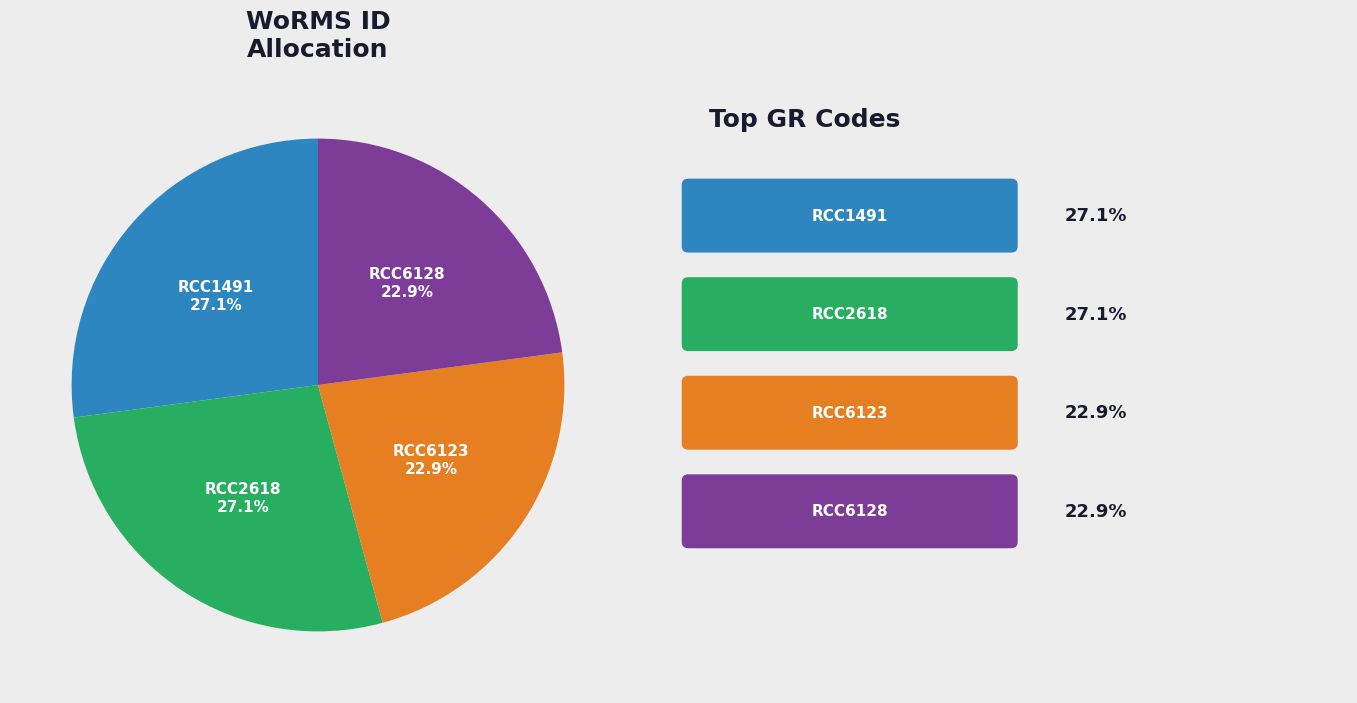

What portion of the pie excludes RCC2618?

72.9%